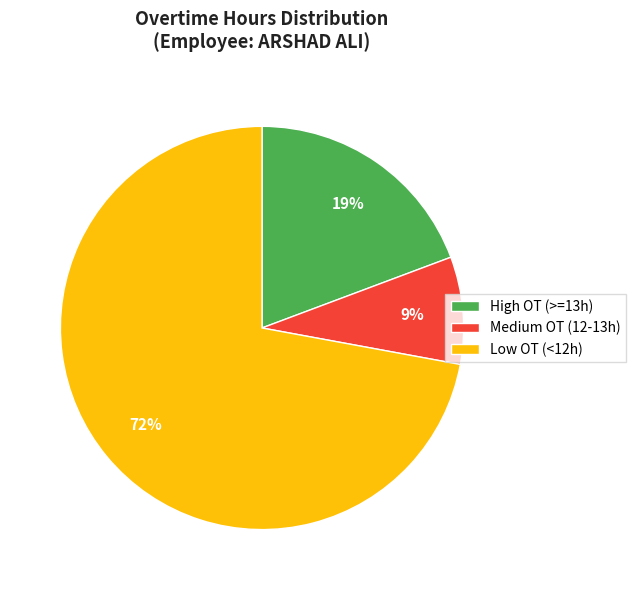

Which slice is the smallest?

Medium OT (12-13h)